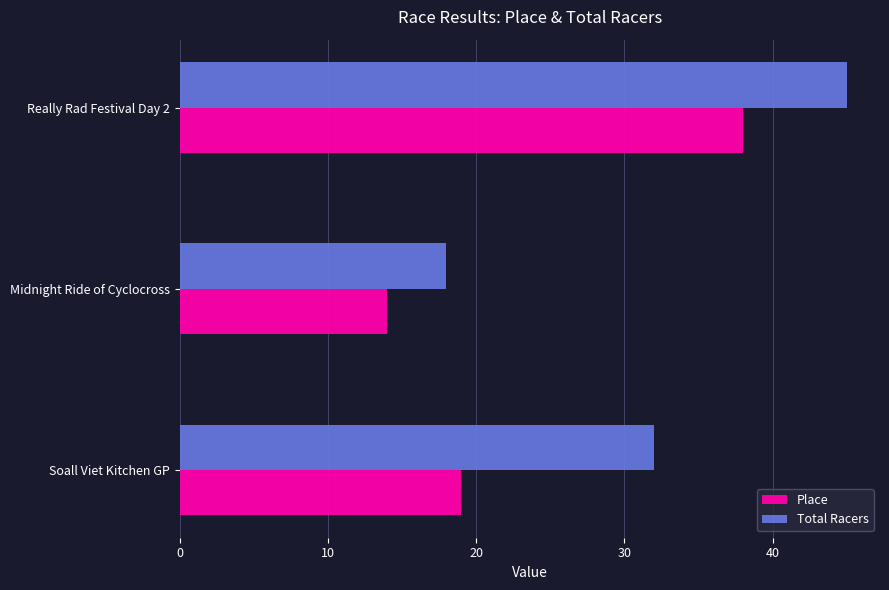

What is the sum of the Total Racers values at Really Rad Festival Day 2 and Midnight Ride of Cyclocross?

63